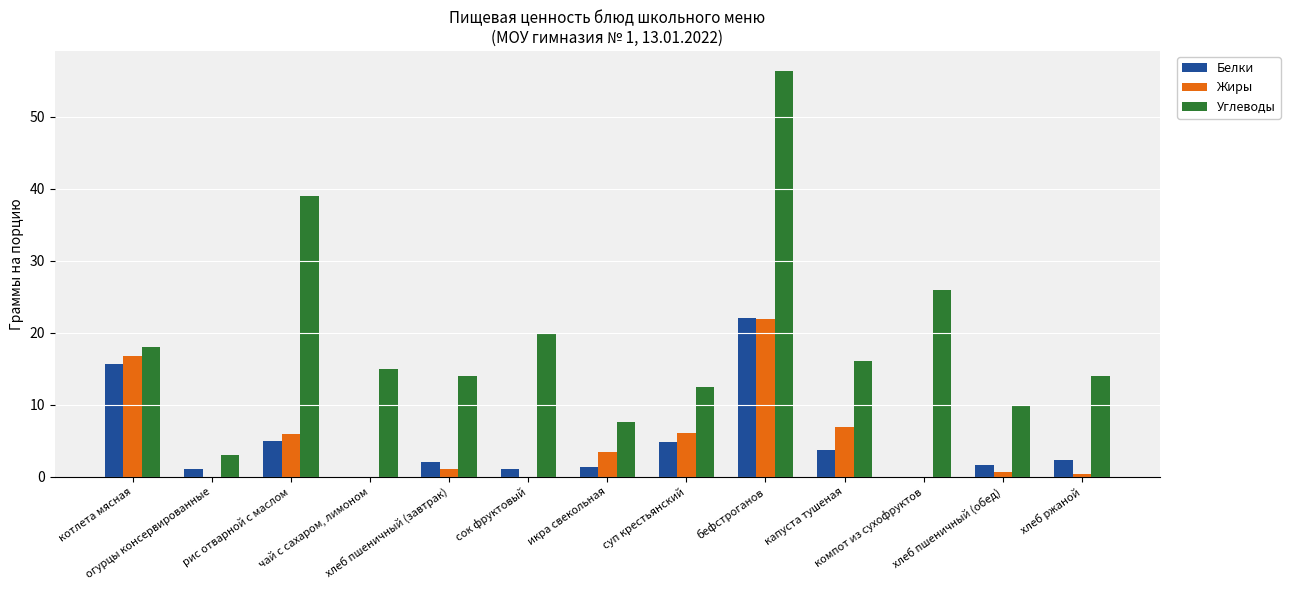

What is the maximum value for Жиры?

21.9